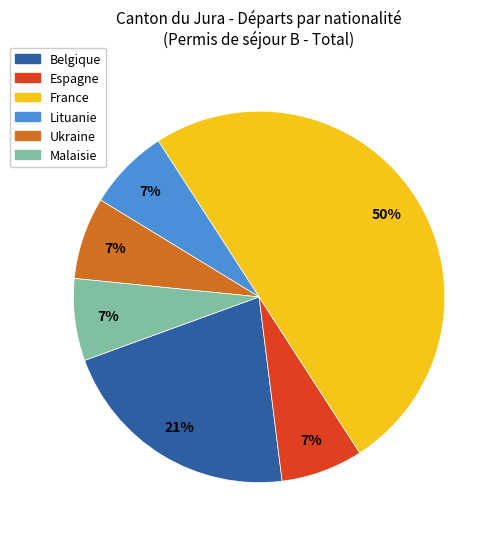

To the nearest percent, what percentage of the pie is Belgique?

21%